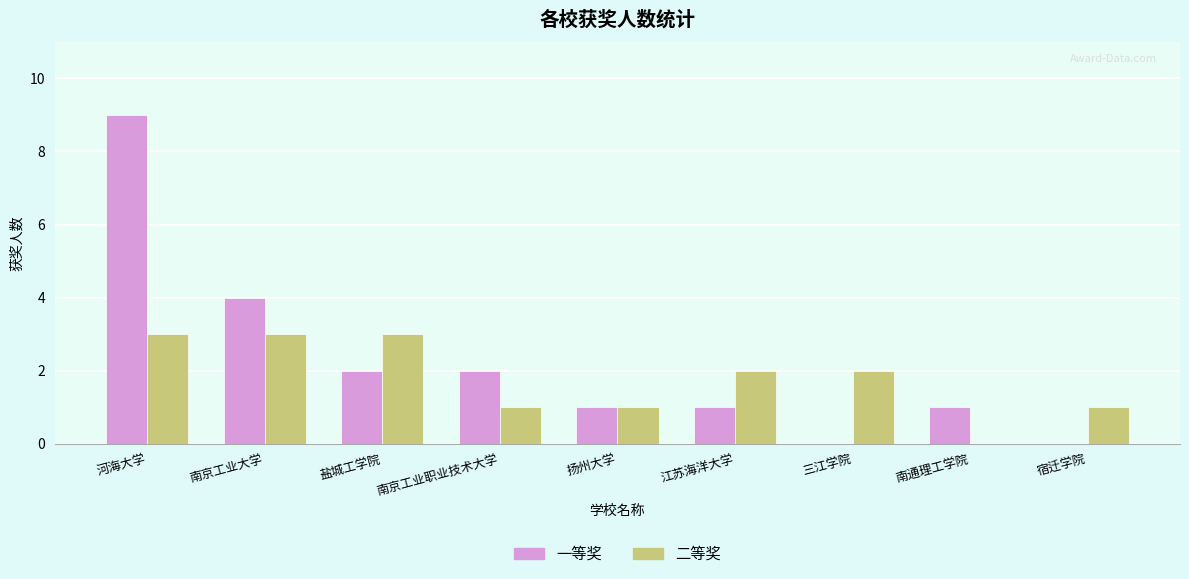

Which category has the highest value across all series?

河海大学